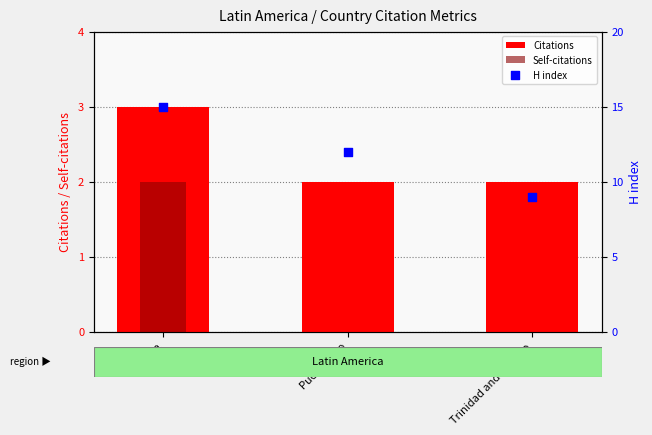

Which series has the widest spread of Y values?

H index